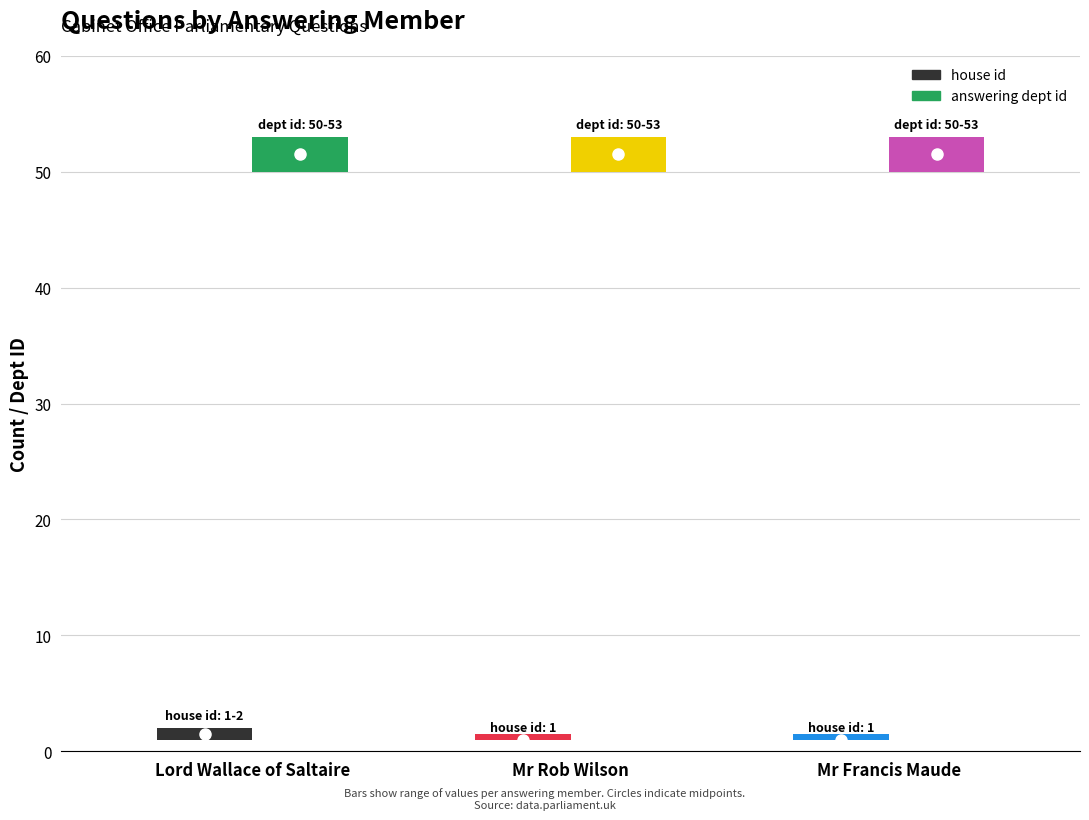

How many groups of bars are there?

3